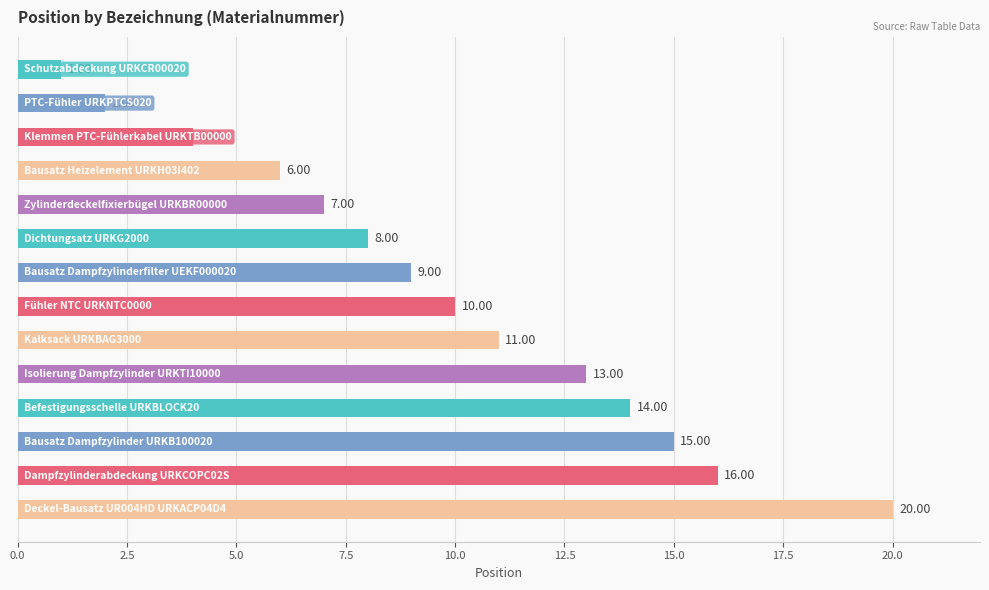

What is the average value?

10